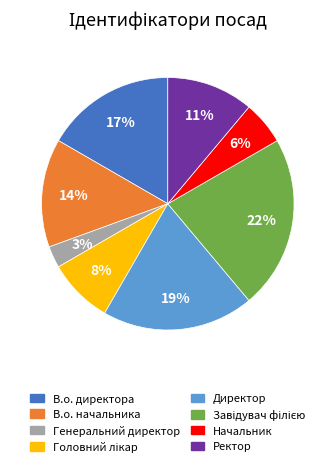

Do Генеральний директор and Директор together represent more than half of the pie?

No